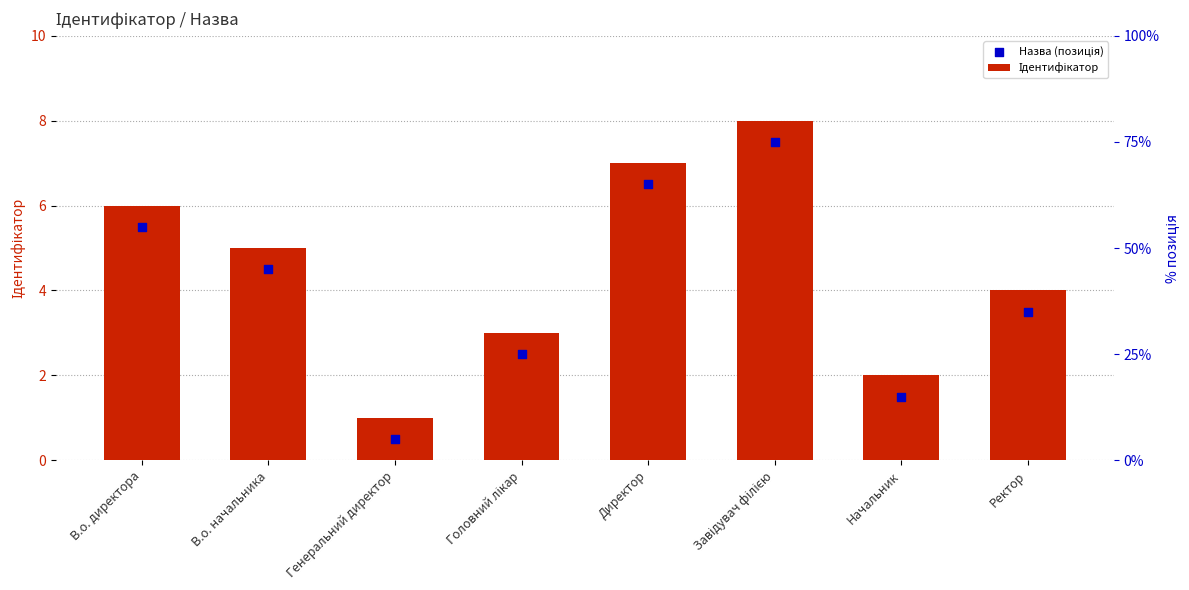

Which series has the largest total across all categories?

Ідентифікатор